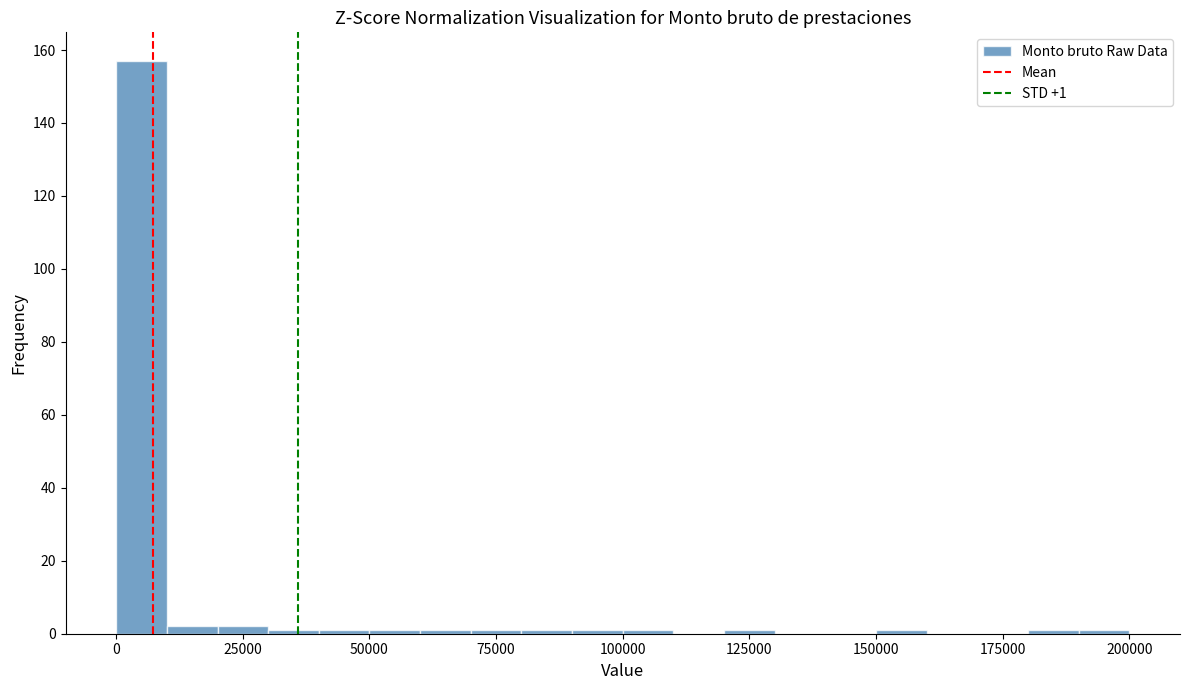

Read against the x-axis, roughly where is the centre of the tallest bar?

5000